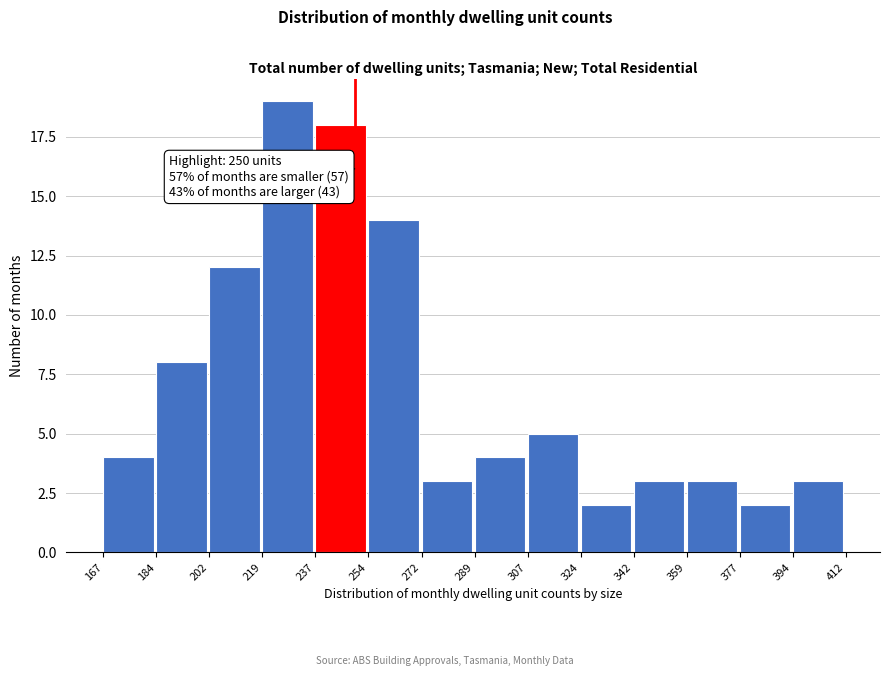

Over which range of the x-axis is the bar tallest?

219 to 237